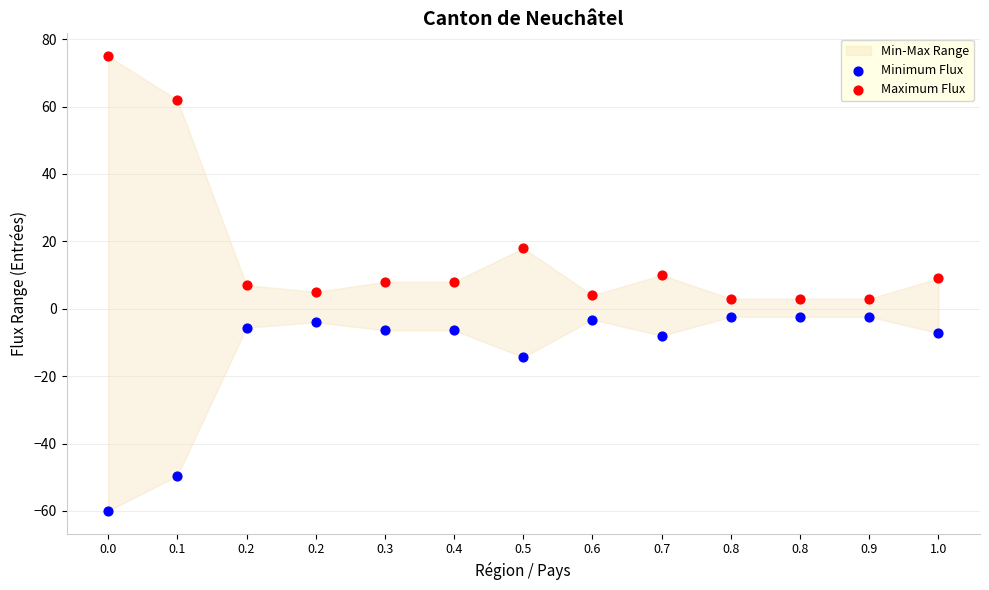

Which series reaches the maximum Y coordinate?

Maximum Flux